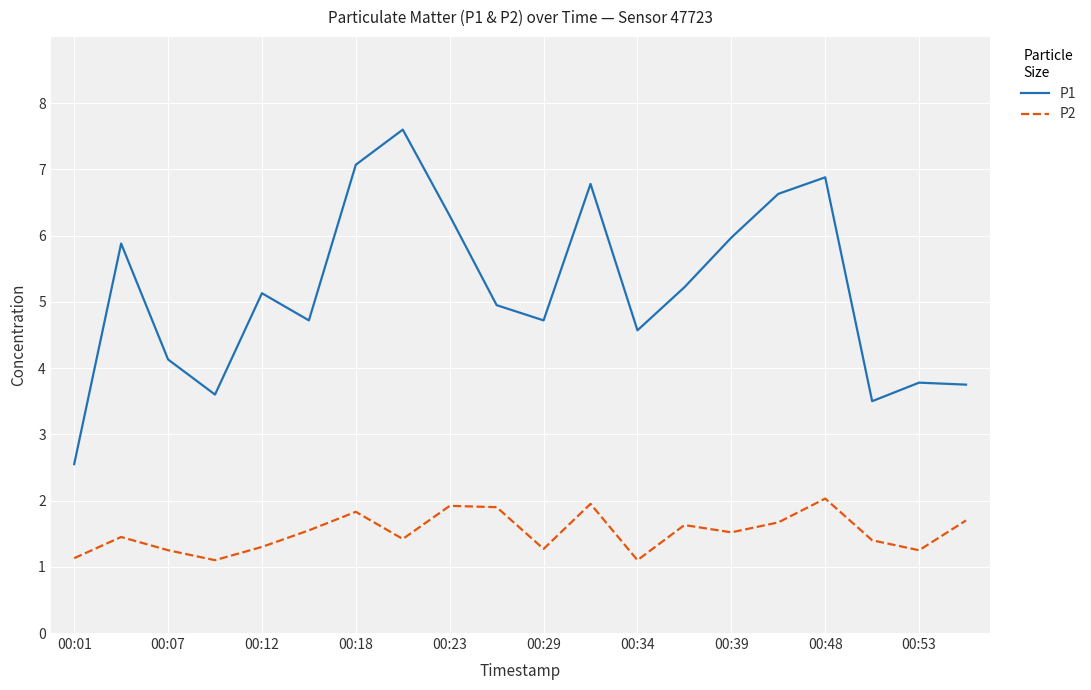

Rank the series by their maximum value, from highest to lowest.

P1, P2